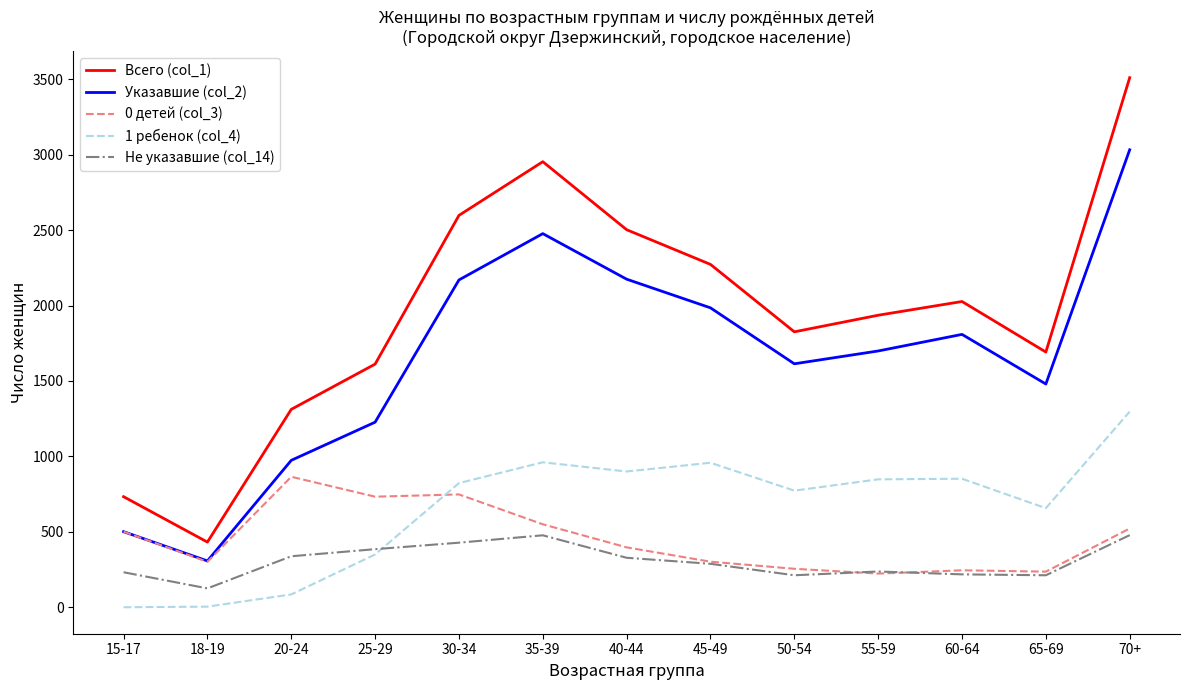

True or false: 1 ребенок (col_4) and Указавшие (col_2) intersect in this chart.

False